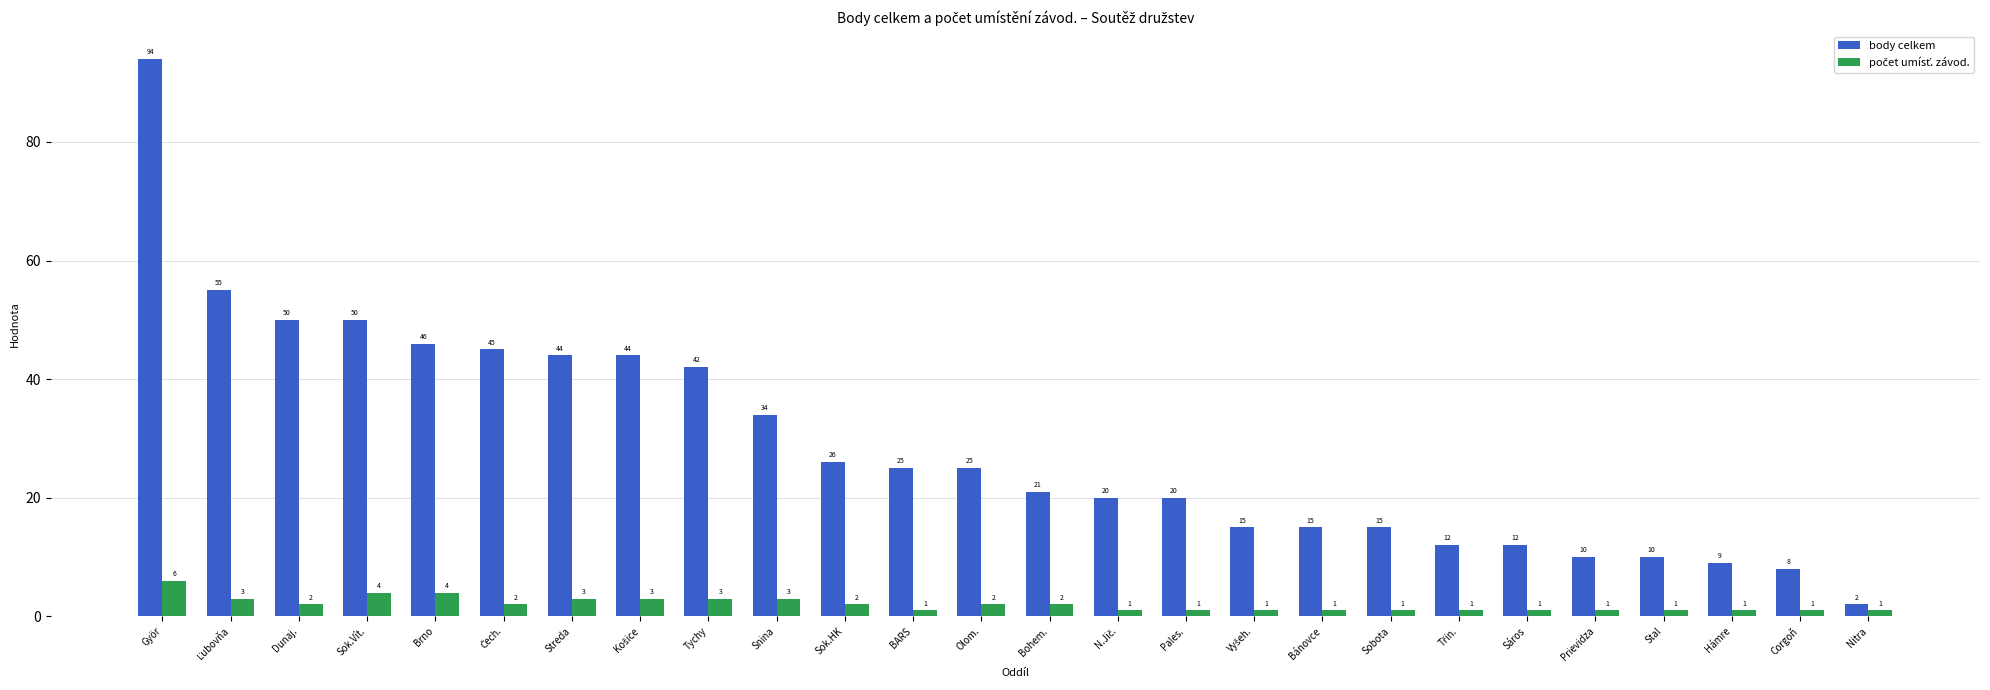

What is the difference between the maximum and minimum values in the body celkem series?

92